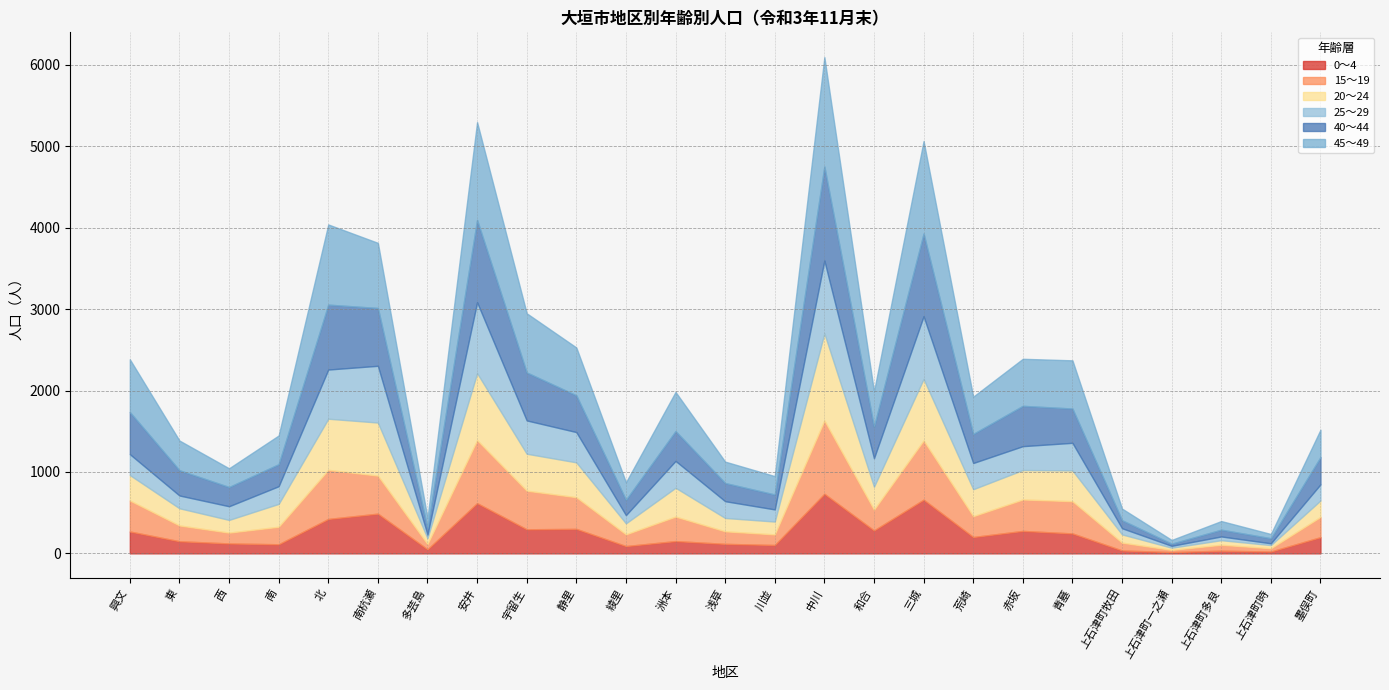

True or false: 20～24 has more than 0 interior local peaks.

True